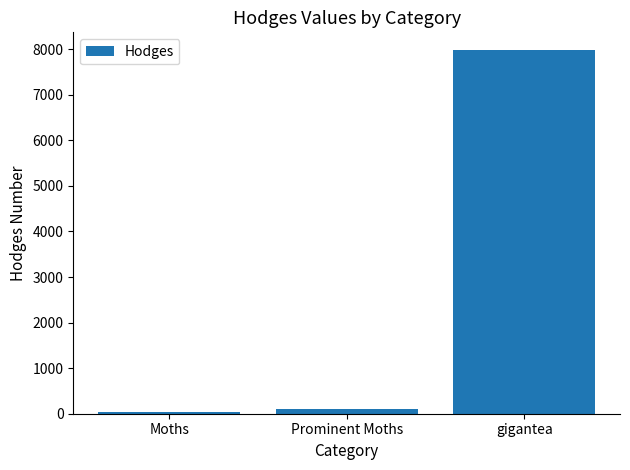

Are the bars grouped side by side (vs. stacked)?

No